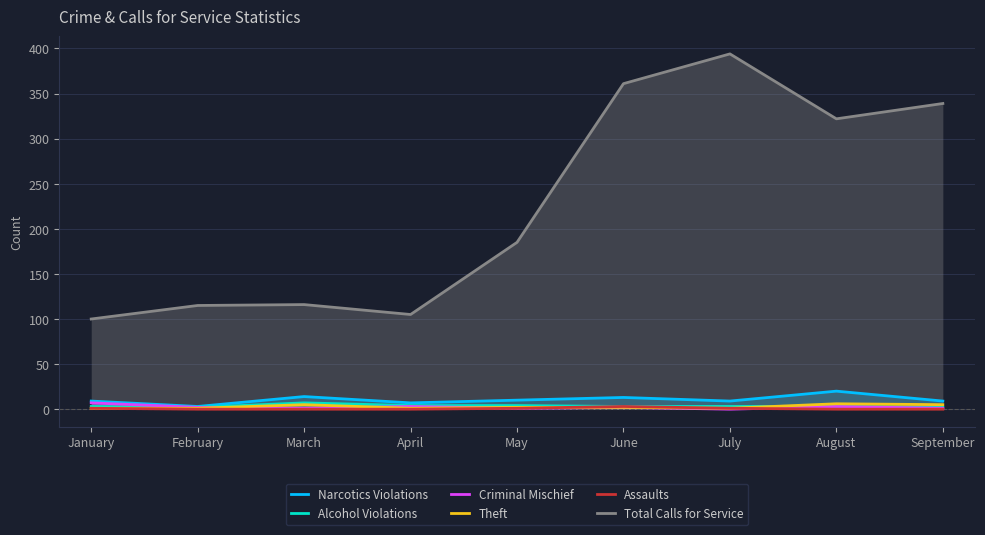

How many data points does each series have?

9